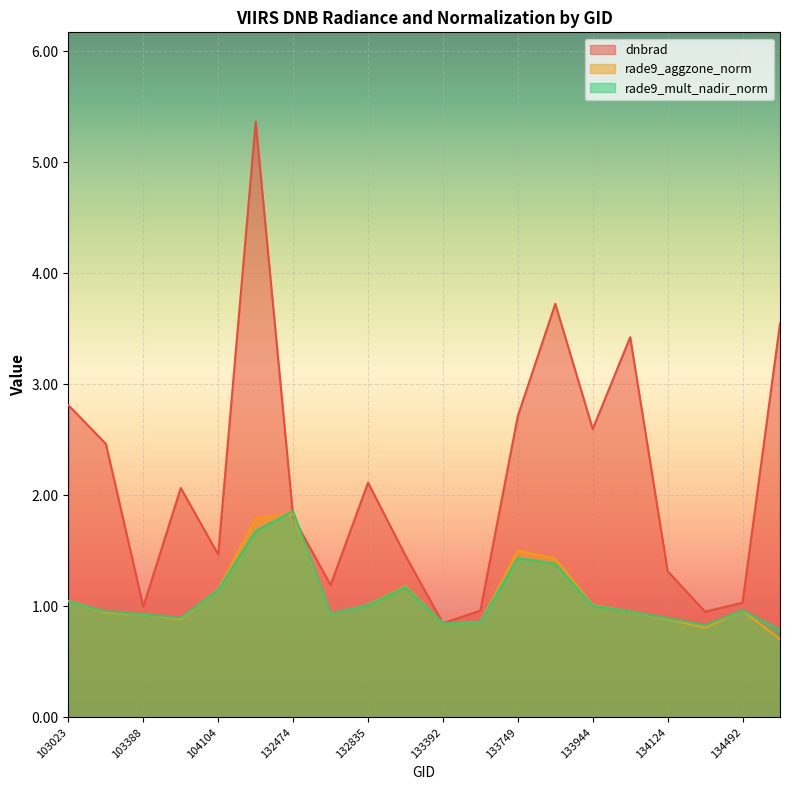

What is the greatest value displayed?

5.4